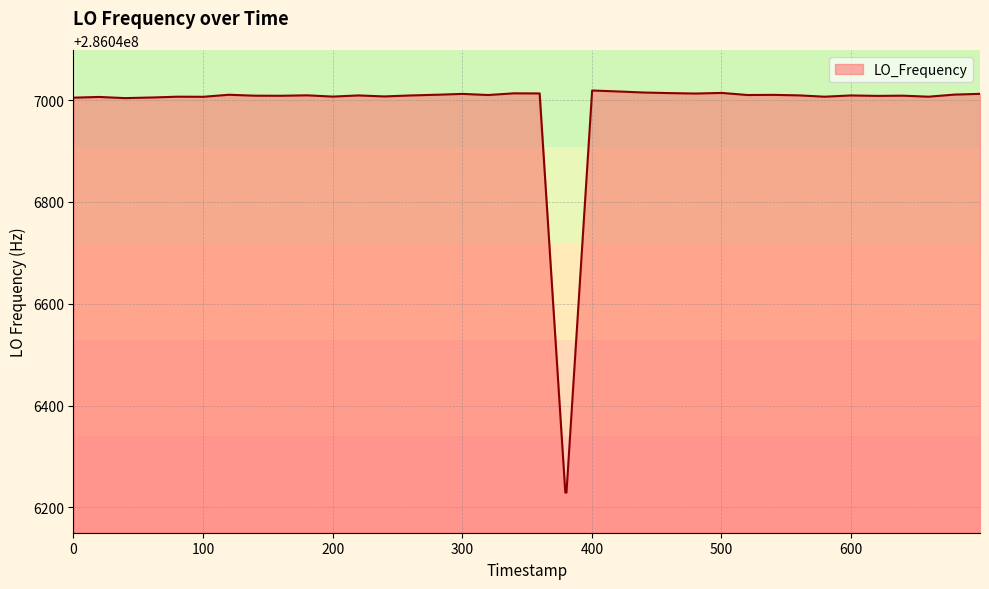

What is the smallest value displayed?

286046229.3